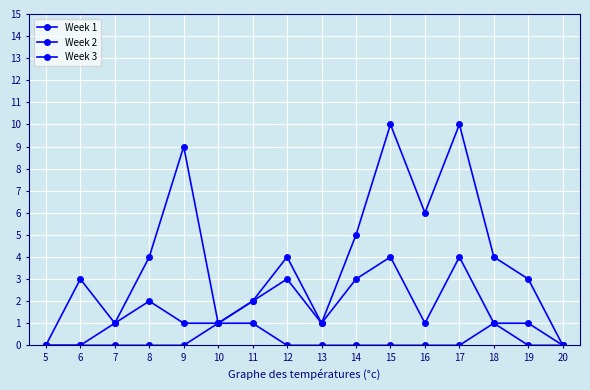

Count the number of categories in the chart.

16